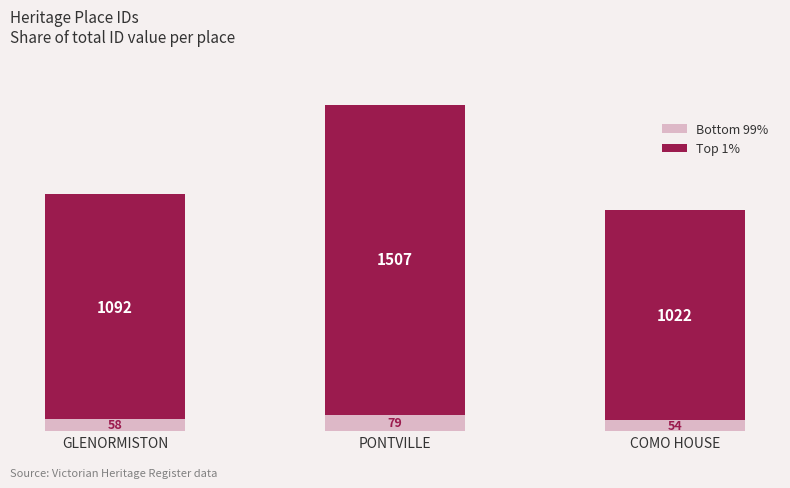

Is it true that Bottom 99% equals 57.5 at GLENORMISTON?

True